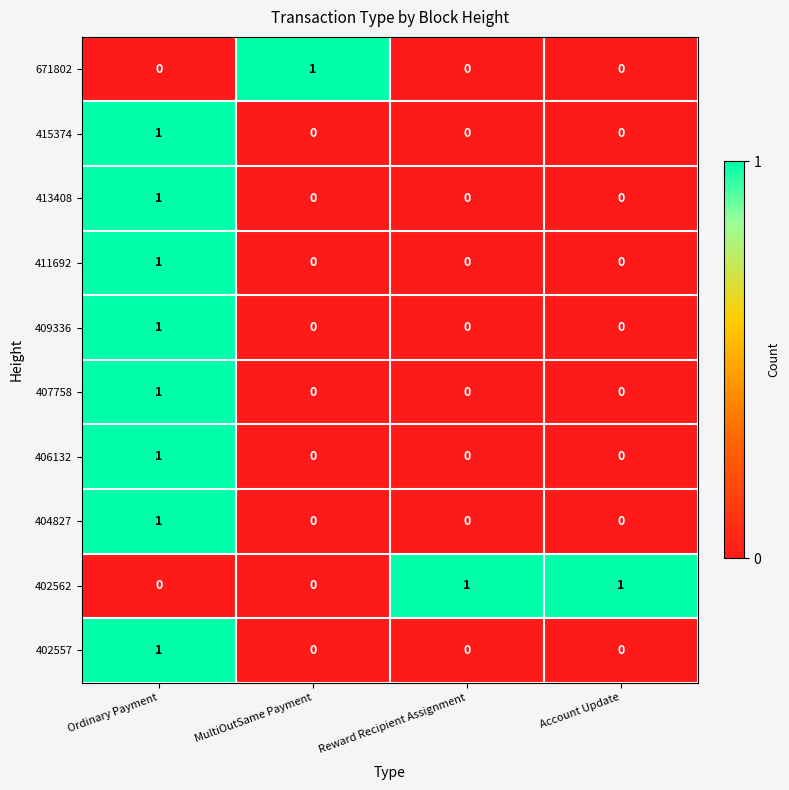

Is it true that 413408 equals 0 at Account Update?

True